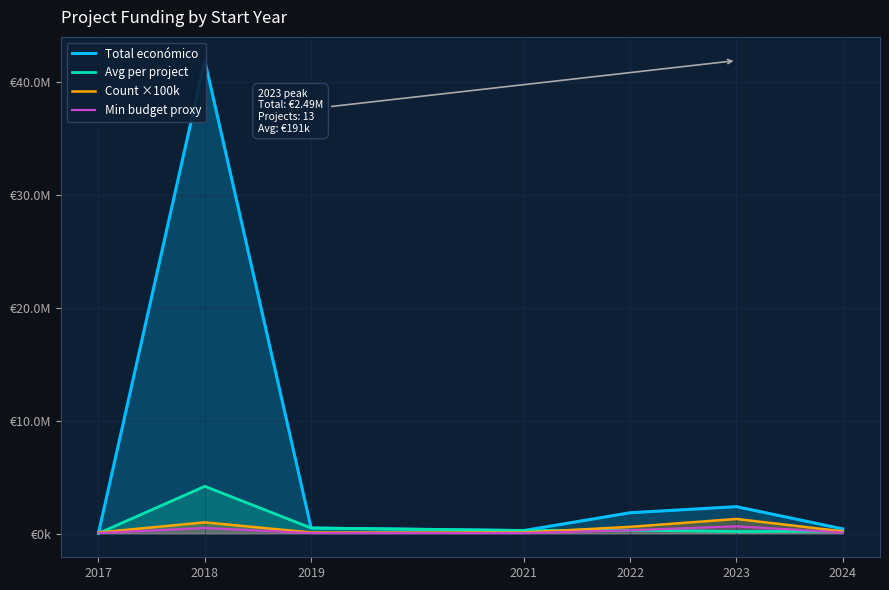

How many interior local peaks does the Total económico series have?

2